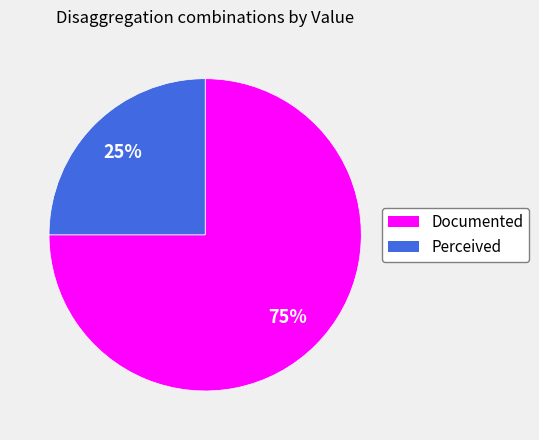

Rank the categories by value from highest to lowest.

Documented, Perceived